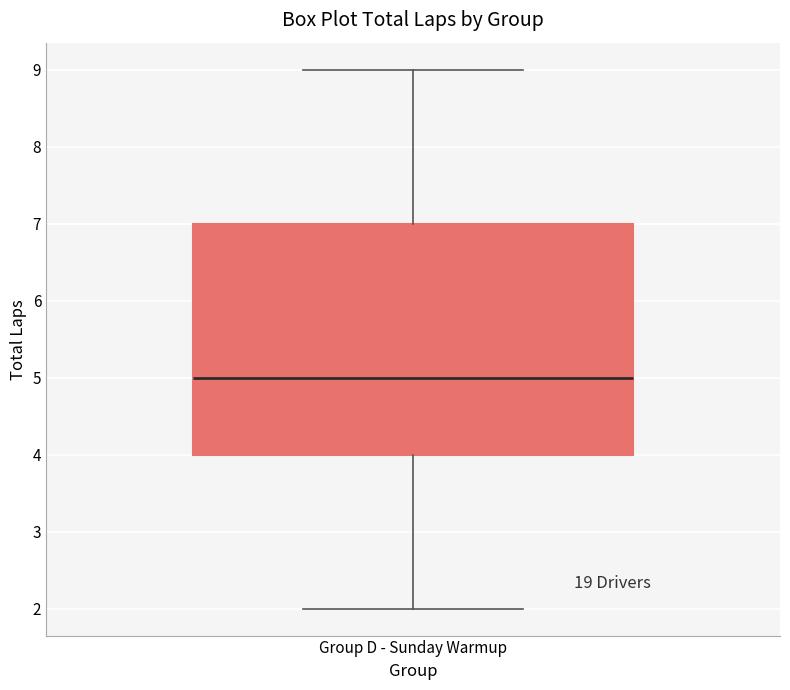

Read this box plot against the y-axis: the position of the median line, the range covered by the box, and the ends of both whiskers. The values are not printed on the chart, so give them approximately, as read against the axis.

median 5, box 4 to 7, whiskers 2 to 9